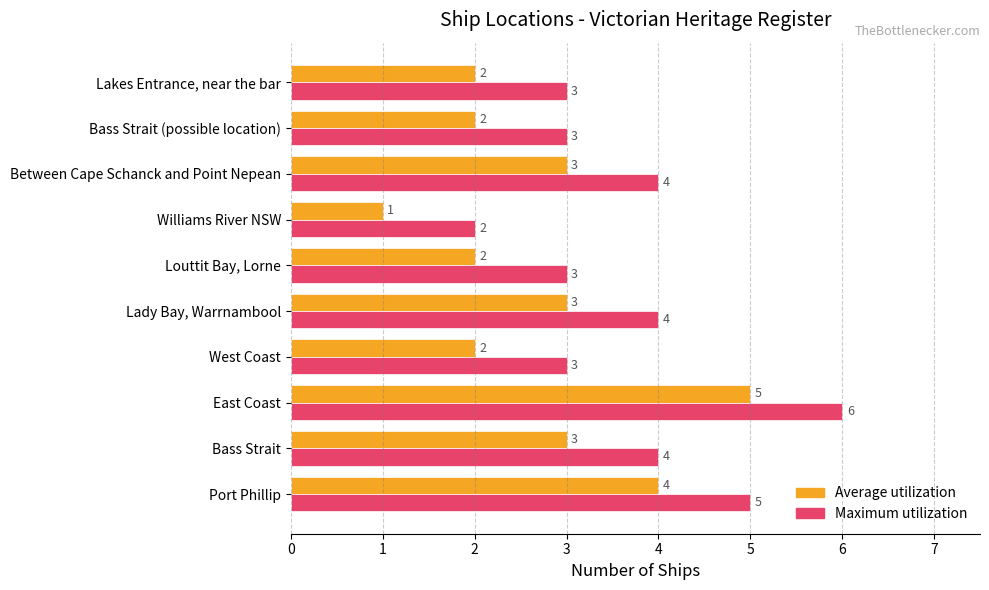

What are all the series names shown in the legend?

Average utilization, Maximum utilization